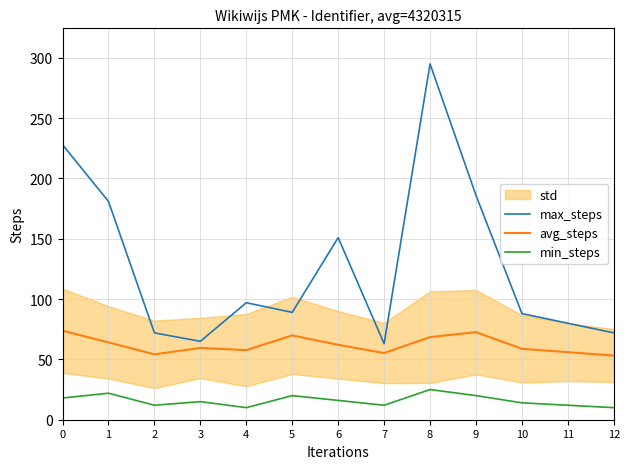

True or false: avg_steps has a value of 90.9 at 3.

False